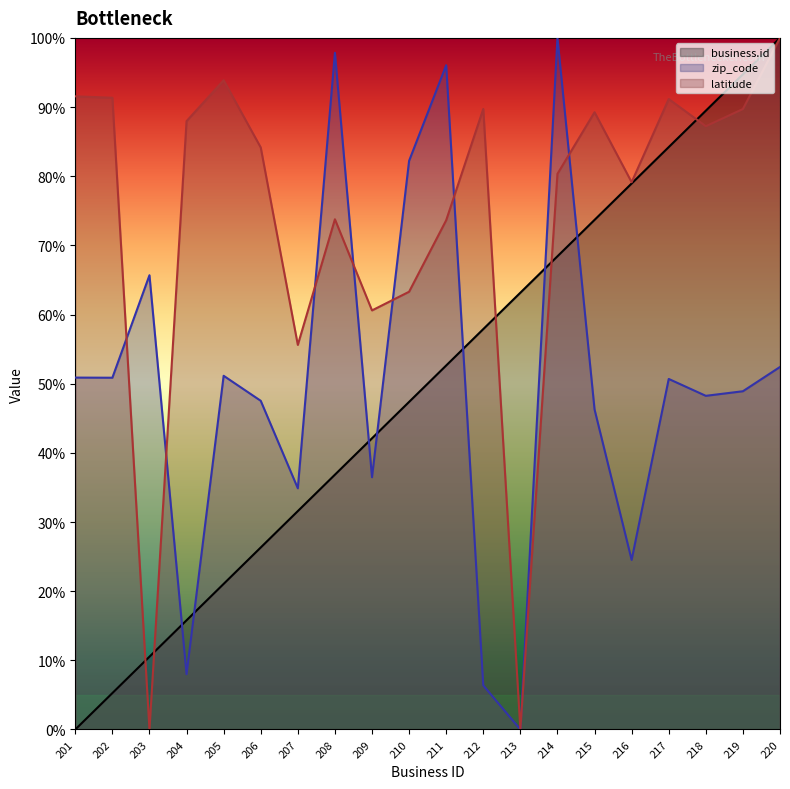

Where do latitude and business.id first cross each other?

202 and 203